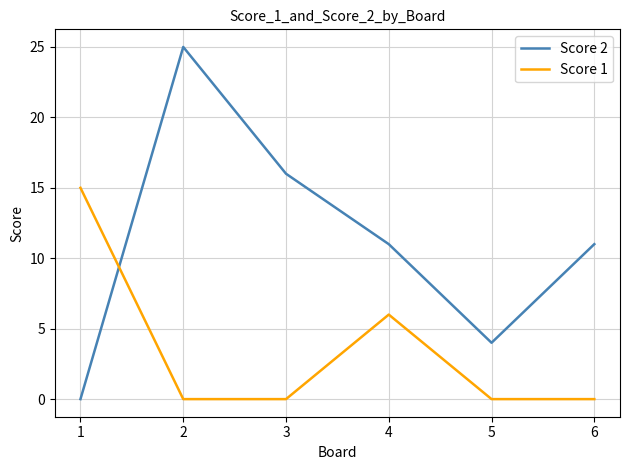

Between 3 and 4, which series saw the biggest shift?

Score 1